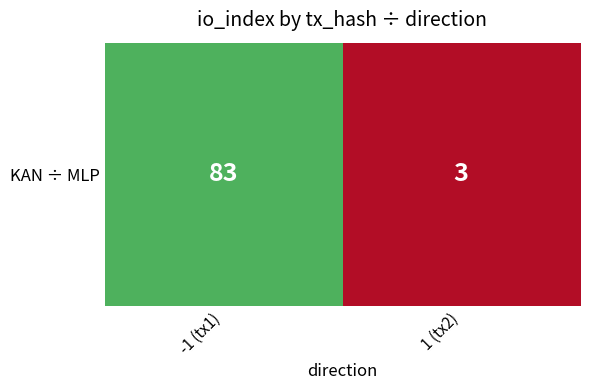

True or false: the data shows 83 at -1 (tx1).

True